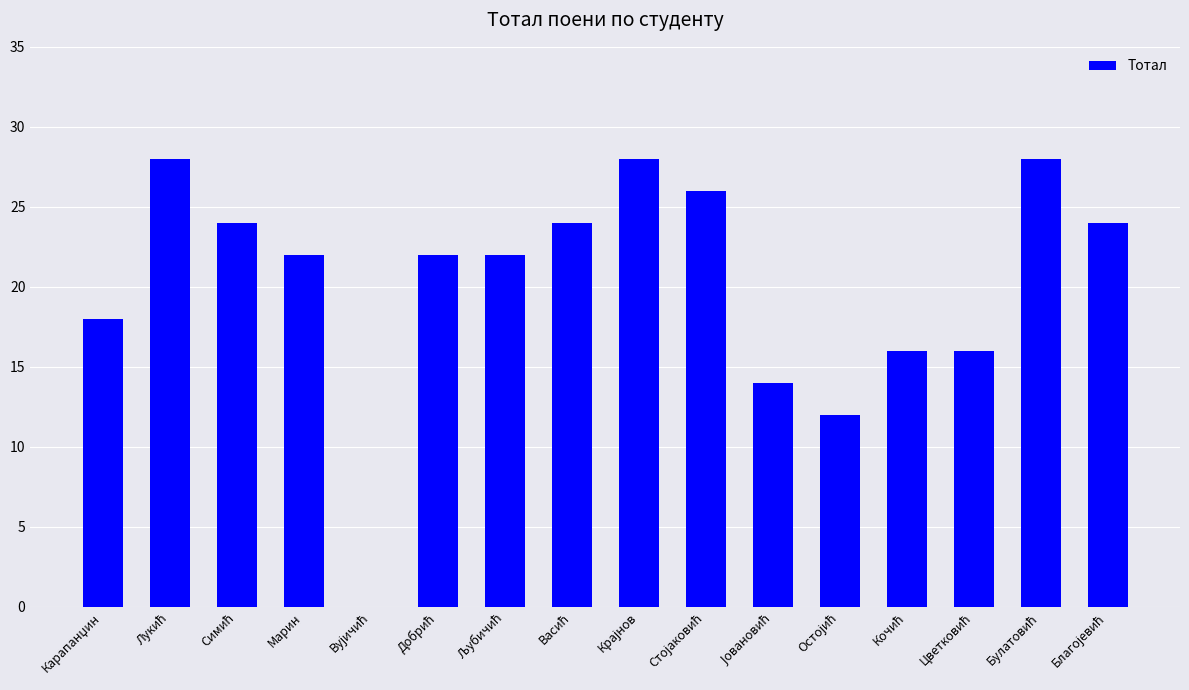

Reading right to left, what are all the values shown in this chart?

24	28	16	16	12	14	26	28	24	22	22	0	22	24	28	18